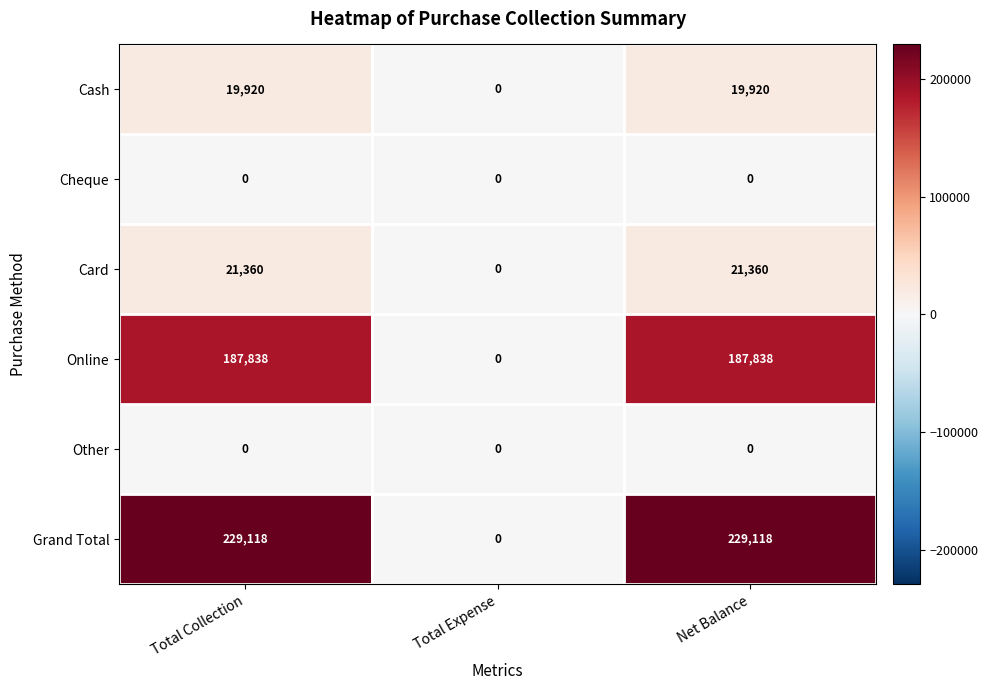

Reading left to right, what are all the values shown in this chart?

Cash: 19920	0	19920
Cheque: 0	0	0
Card: 21360	0	21360
Online: 187838	0	187838
Other: 0	0	0
Grand Total: 229118	0	229118